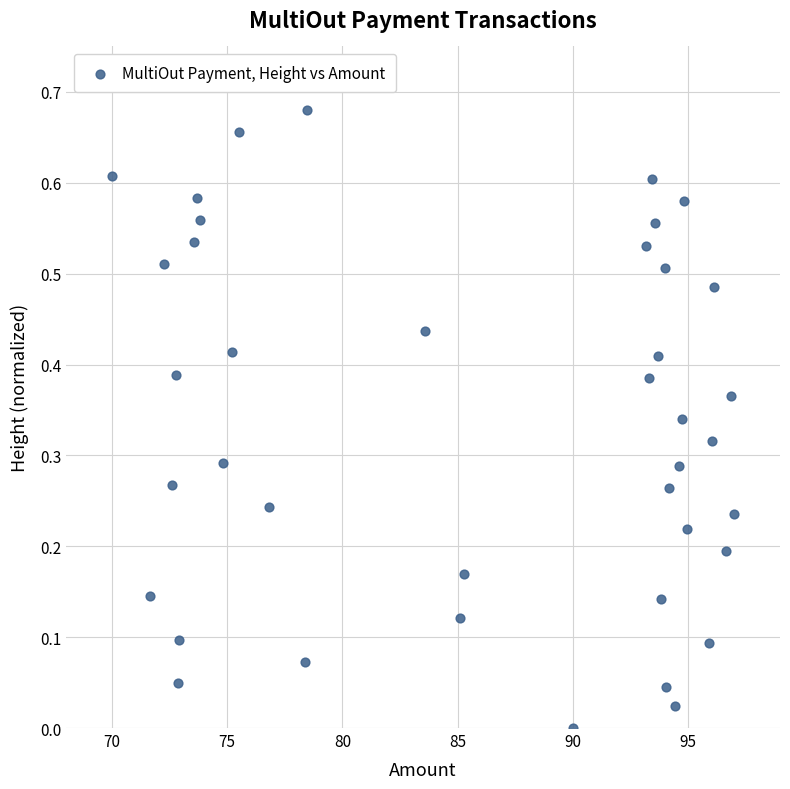

Count the number of points in this scatter plot.

40